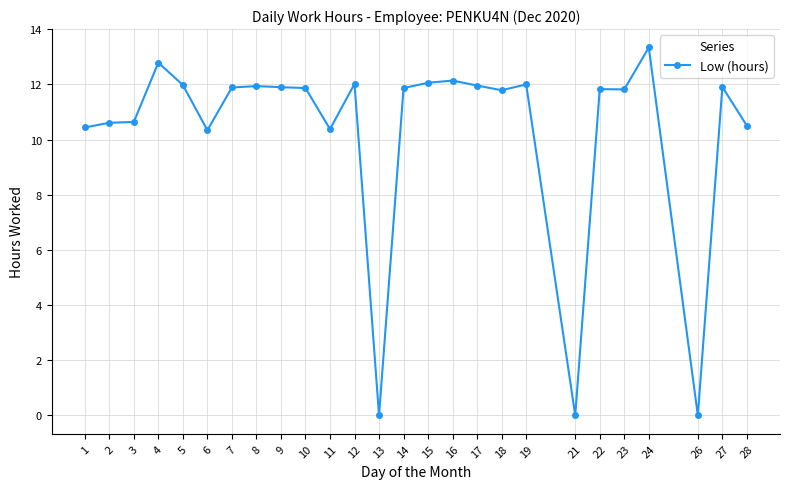

Approximately how many times larger is the value at 9 compared to 6?

1.2